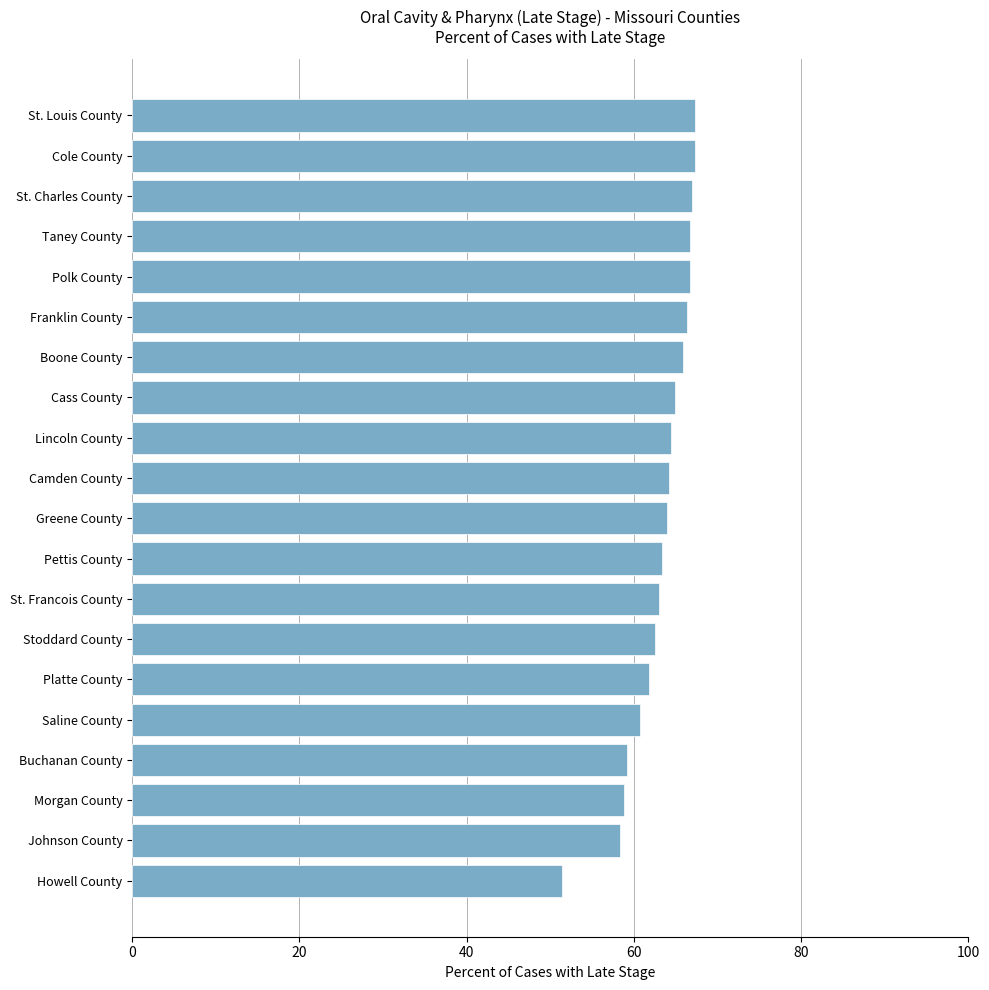

How many bars are there in total?

20